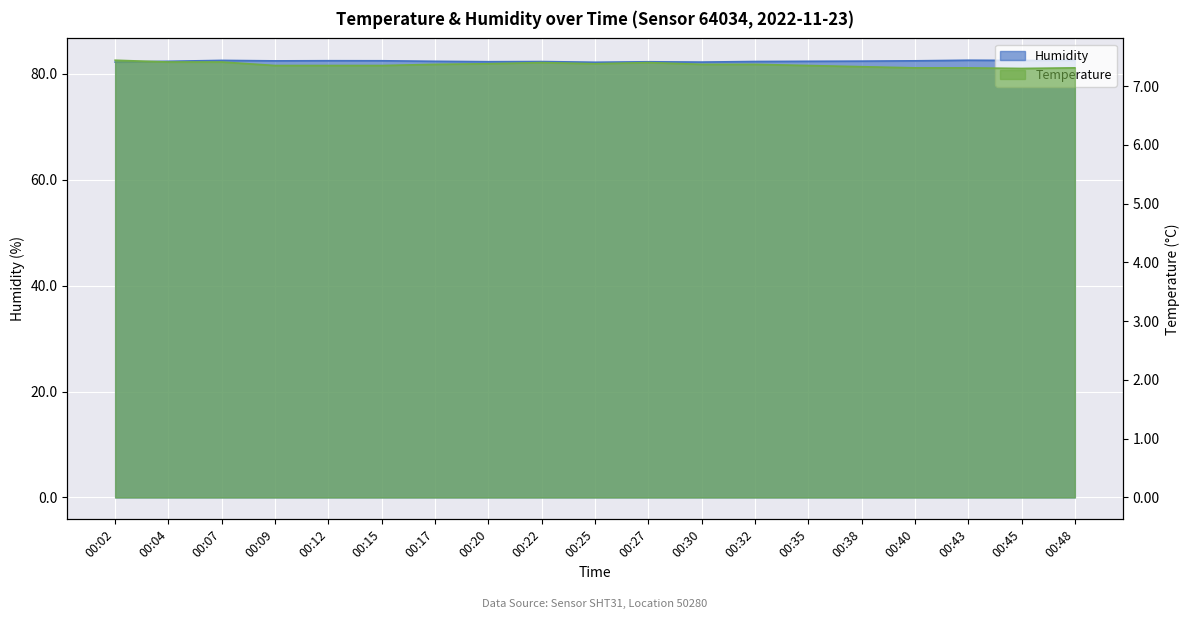

True or false: humidity and temperature intersect in this chart.

False